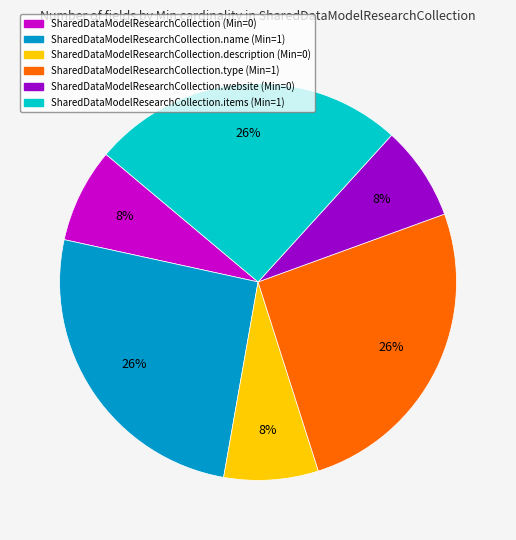

Is there a majority slice in this chart?

No